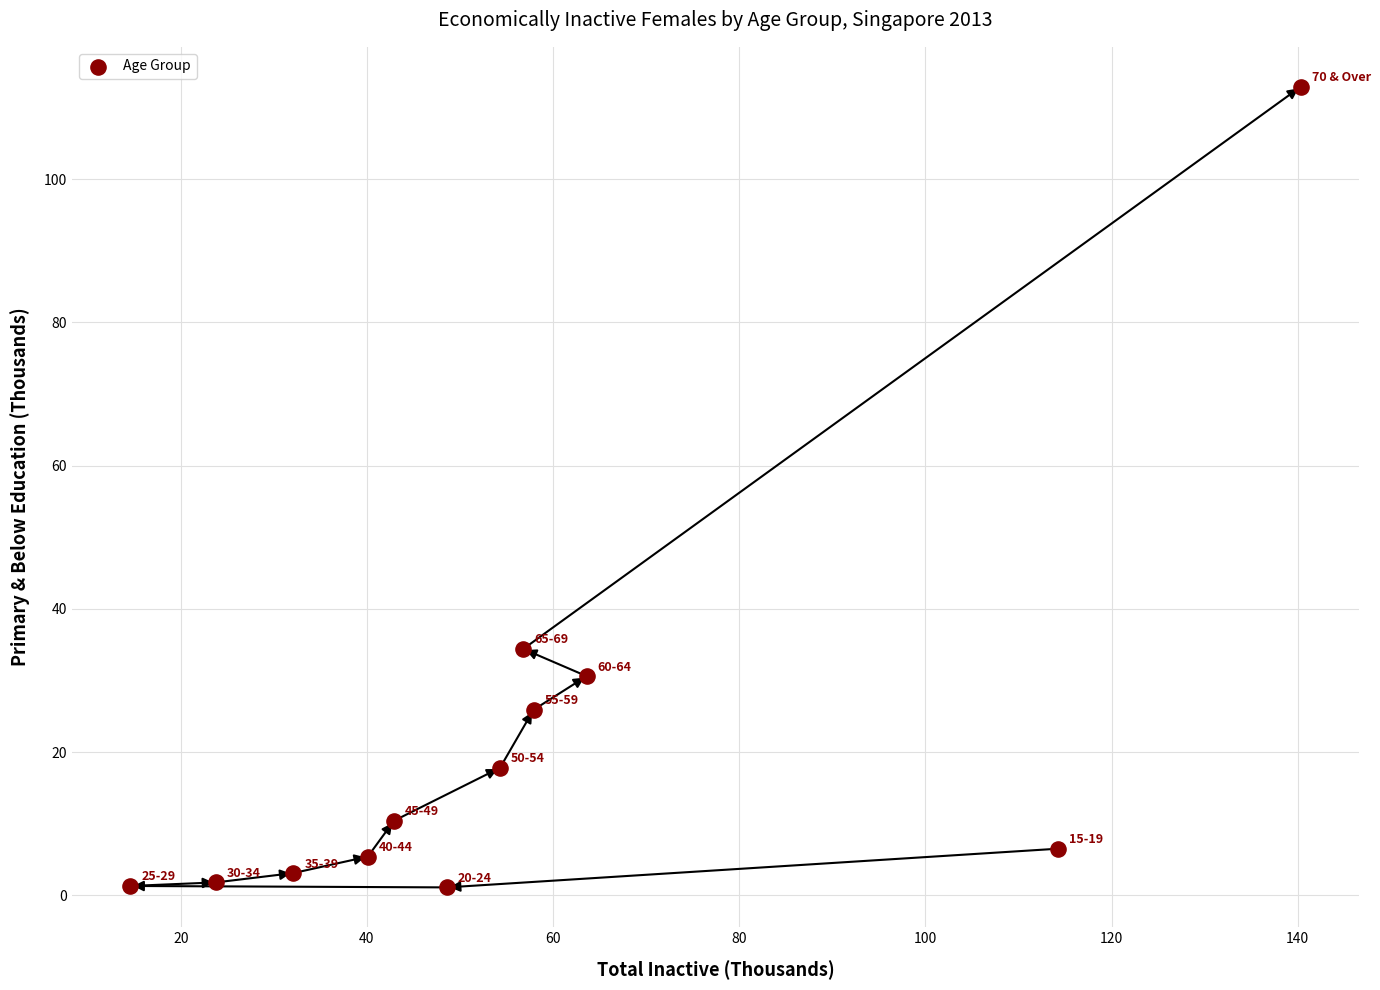

What is the range of X values (max minus min)?

125.7